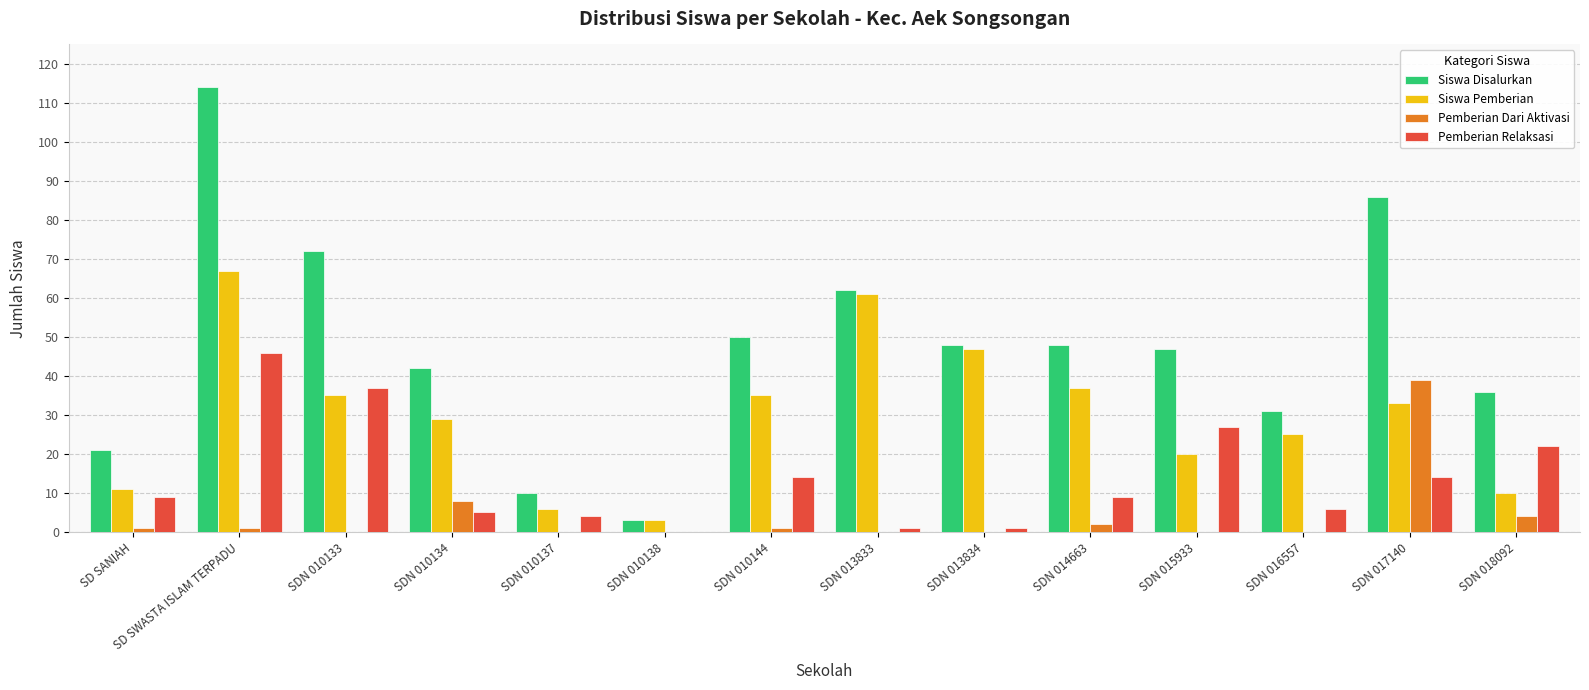

The value of Siswa Pemberian at SDN 010137 is 6. True or false?

True